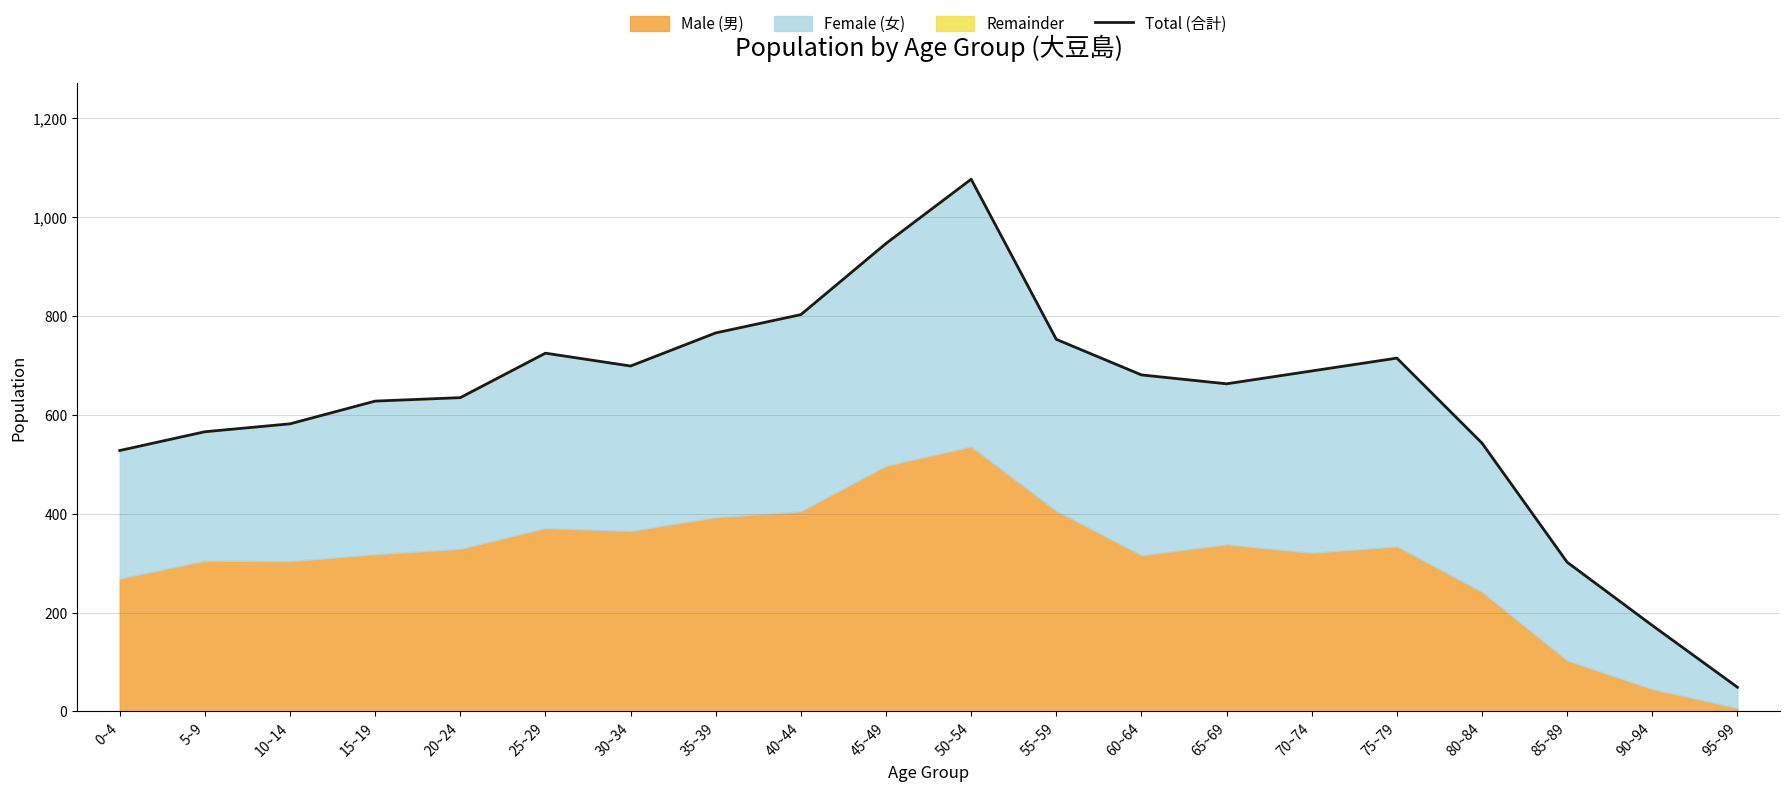

Where is the first local minimum?

30~34